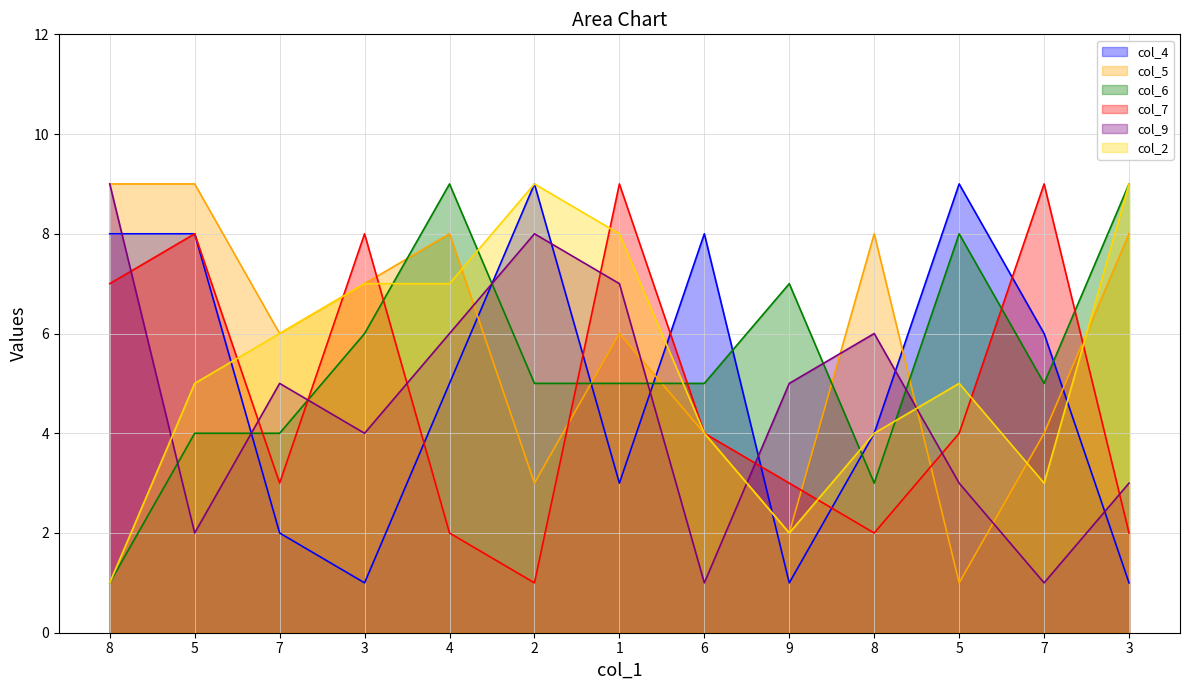

Reading left to right, extract all data points from this chart.

col_4: 8	8	2	1	5	9	3	8	1	4	9	6	1
col_5: 9	9	6	7	8	3	6	4	2	8	1	4	8
col_6: 1	4	4	6	9	5	5	5	7	3	8	5	9
col_7: 7	8	3	8	2	1	9	4	3	2	4	9	2
col_9: 9	2	5	4	6	8	7	1	5	6	3	1	3
col_2: 1	5	6	7	7	9	8	4	2	4	5	3	9